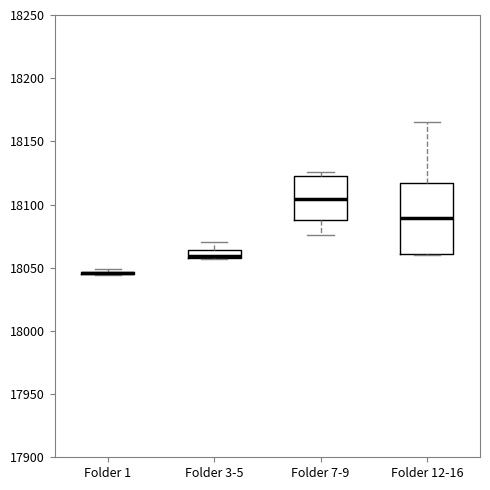

Which box is the tallest, from its lower edge to its upper edge?

Folder 12-16